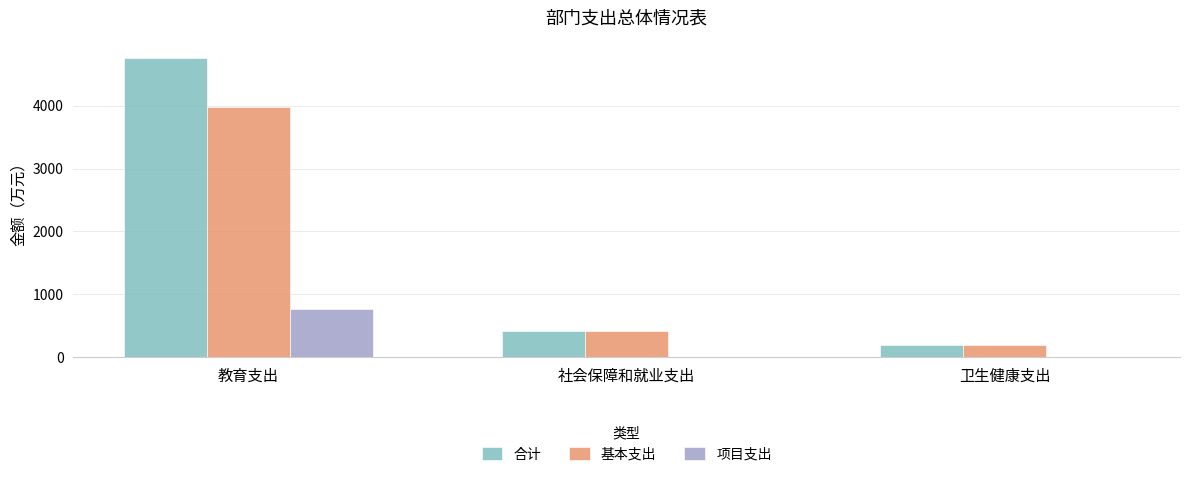

What is the sum of all 项目支出 values?

770.5